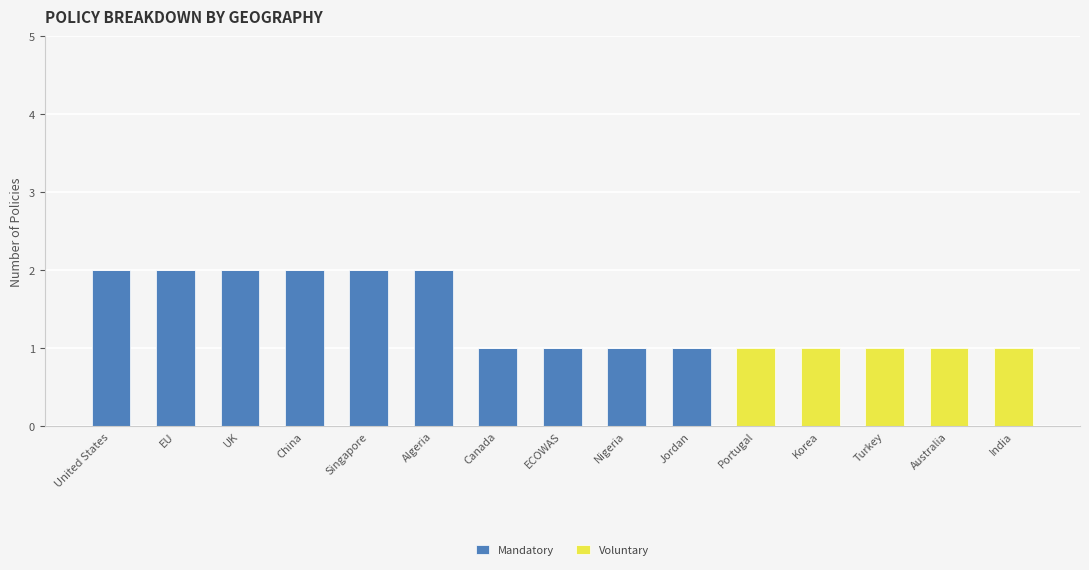

Is it true that Mandatory equals 1 at Singapore?

False